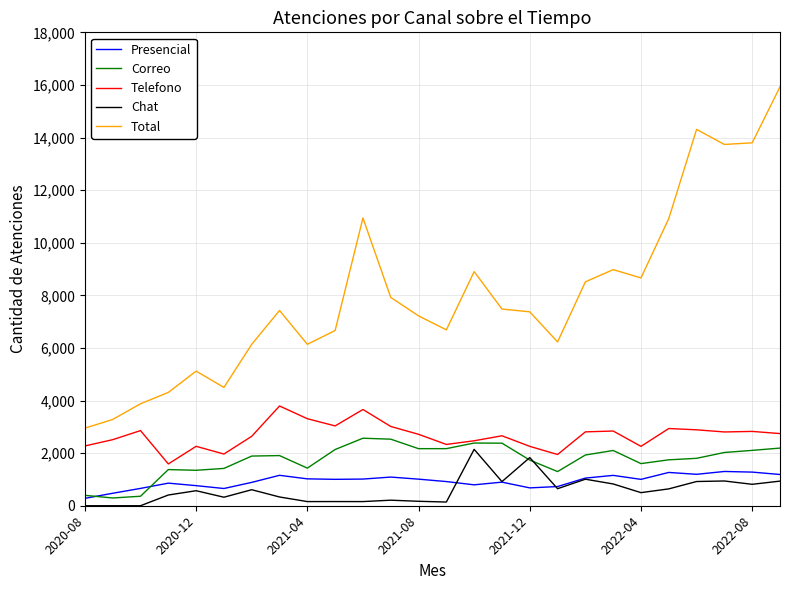

Which series has the widest spread of values?

Total